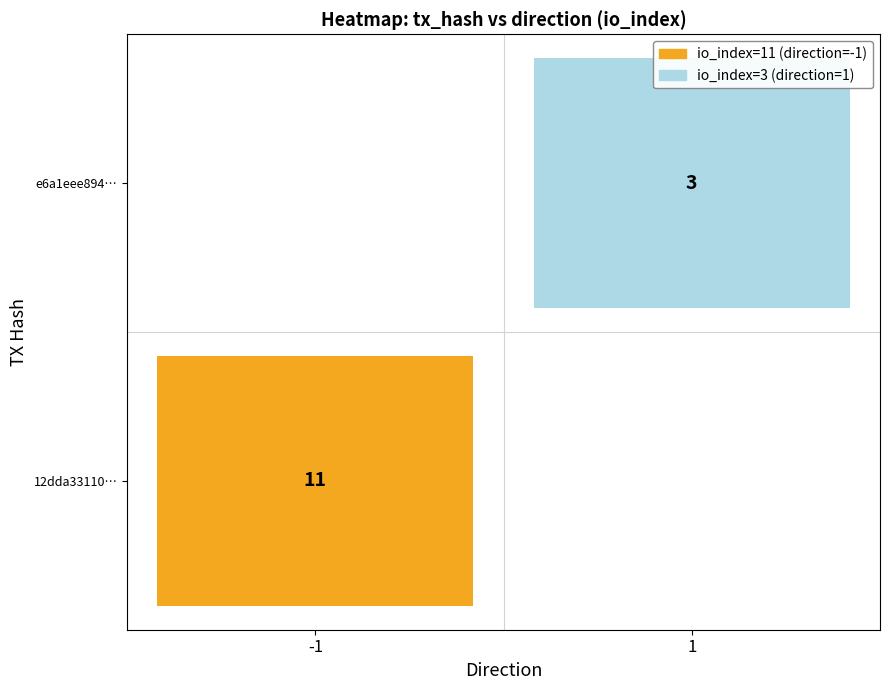

Which series has the largest total across all categories?

12dda33110ba45e47078bf89858e02d6f5a0afe